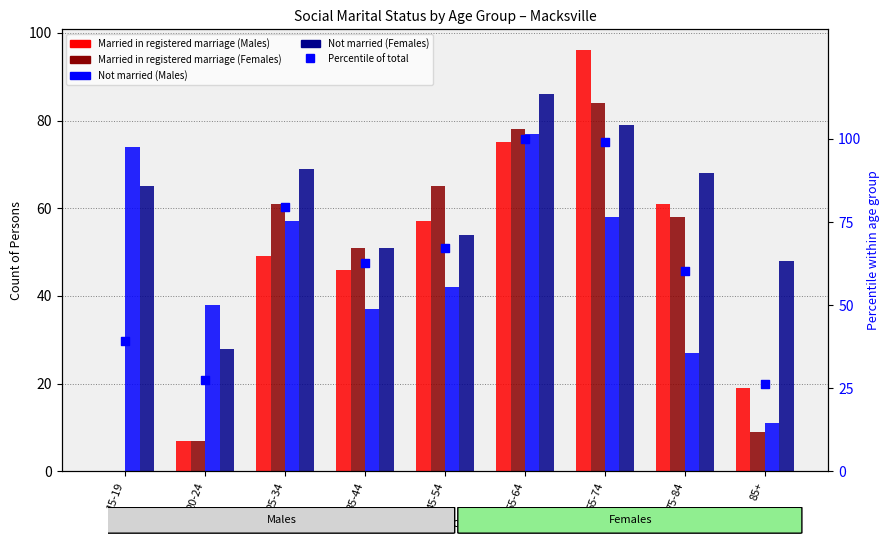

Which series has the largest total across all categories?

Percentile of total